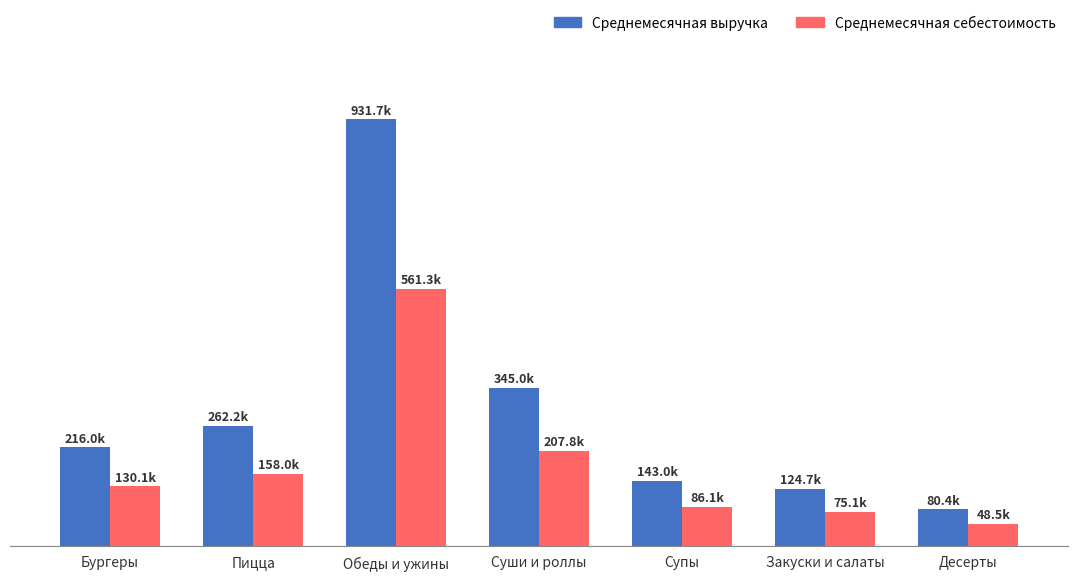

Does the chart contain any negative values?

No